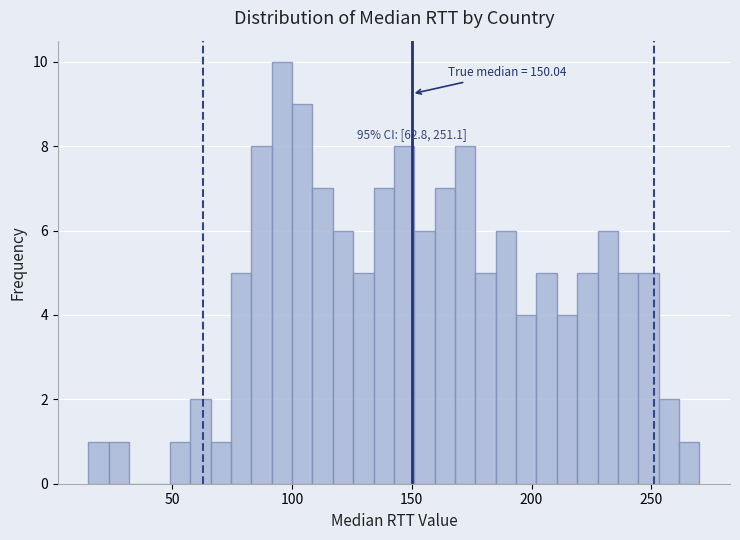

Read against the x-axis, roughly where is the centre of the tallest bar?

95